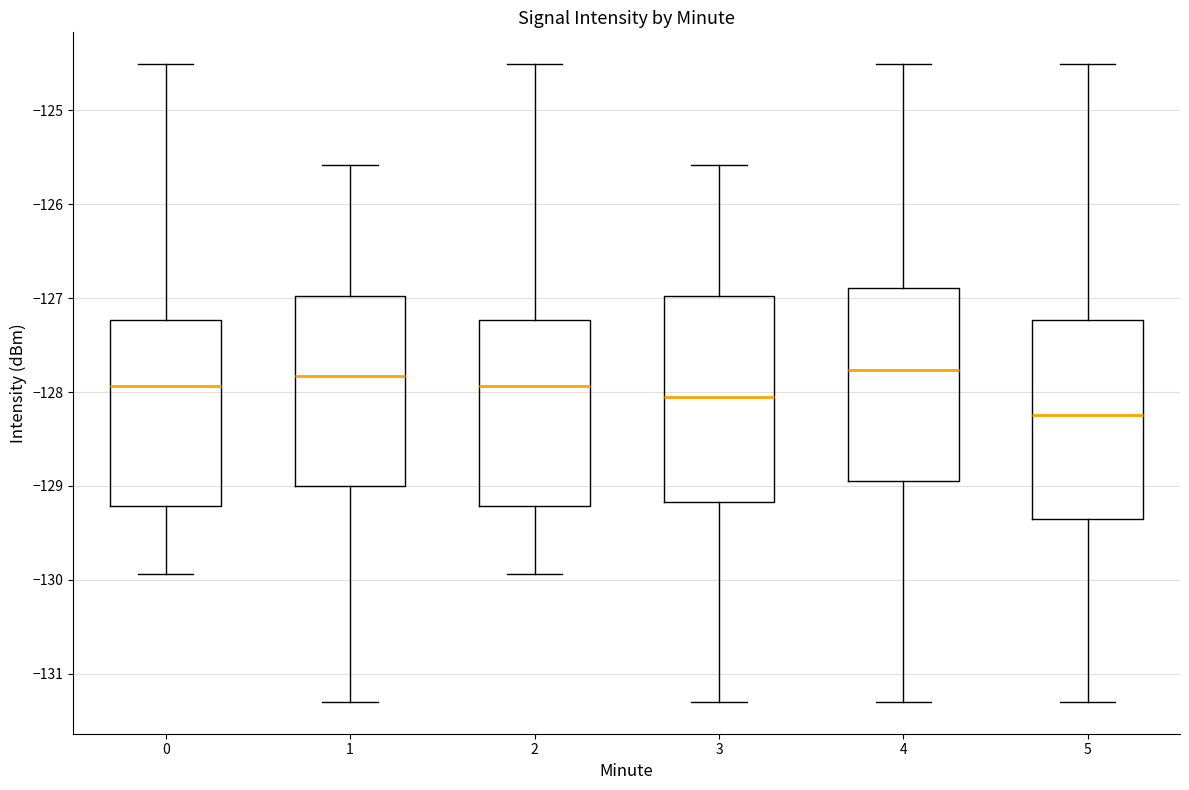

Where is the lower edge of the box at x = 4 on the y-axis? The values are not printed on the chart, so give them approximately, as read against the axis.

-128.9